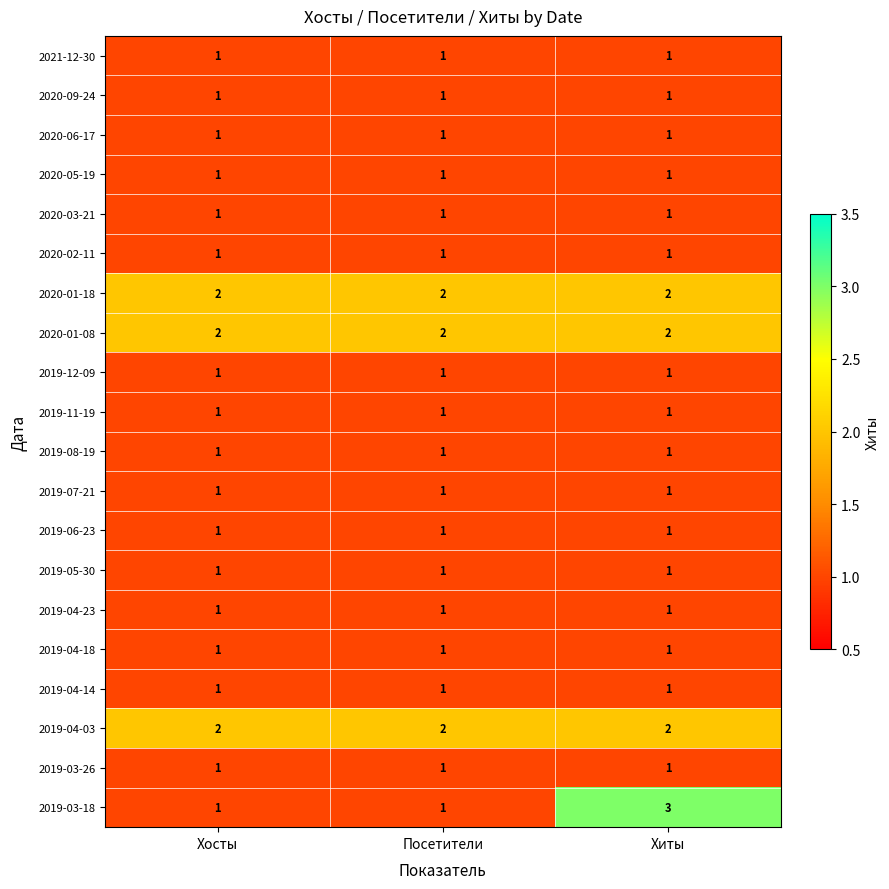

Is it true that 2019-04-18 equals 1 at Хиты?

True